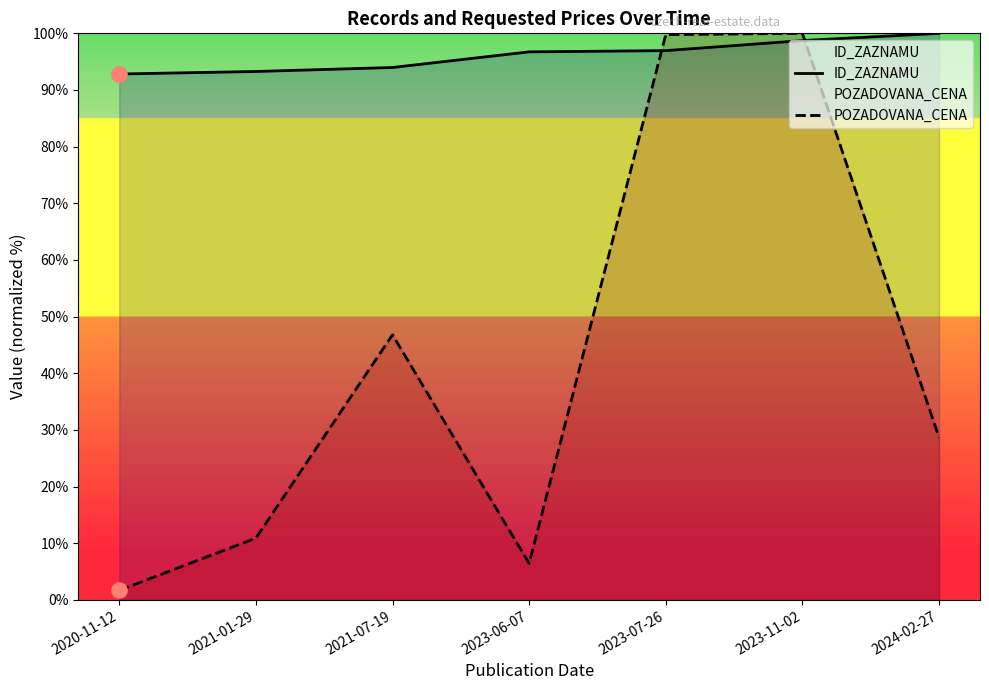

Which series has the largest Y range (max minus min)?

POZADOVANA_CENA